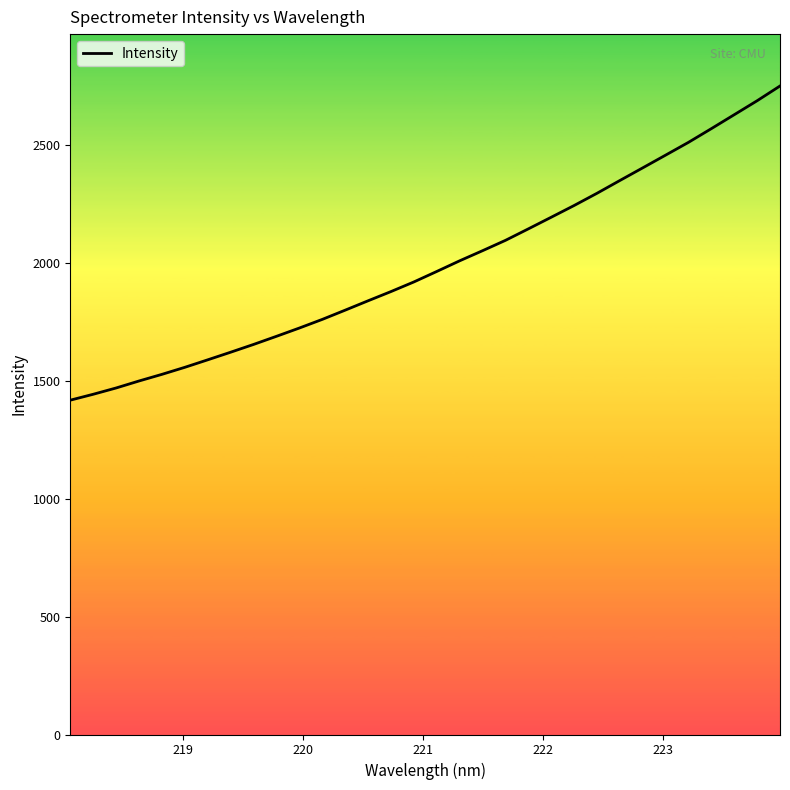

What is the difference between the maximum and minimum values?

1332.6